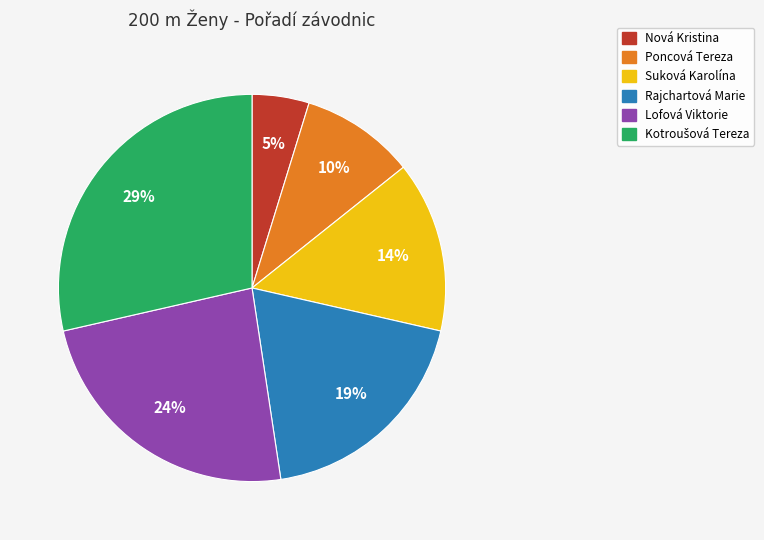

What is the smallest slice in the pie chart?

Nová Kristina